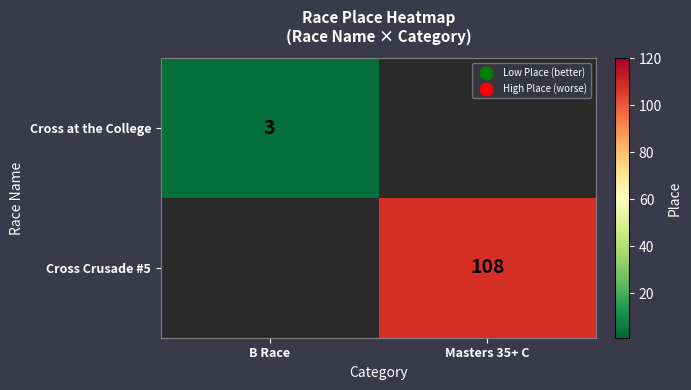

Is it true that Cross Crusade #5 equals 152 at Masters 35+ C?

False